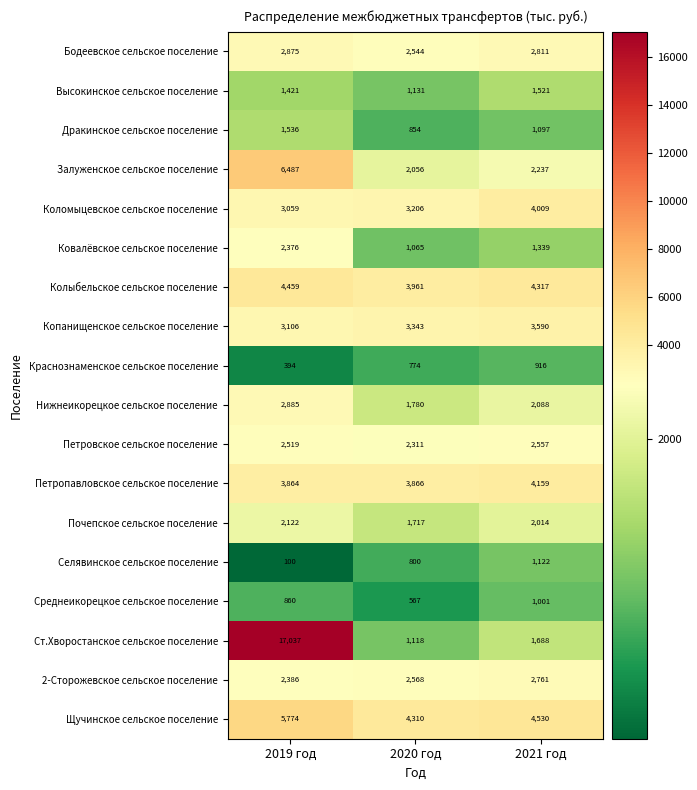

Count the number of data series in this chart.

18